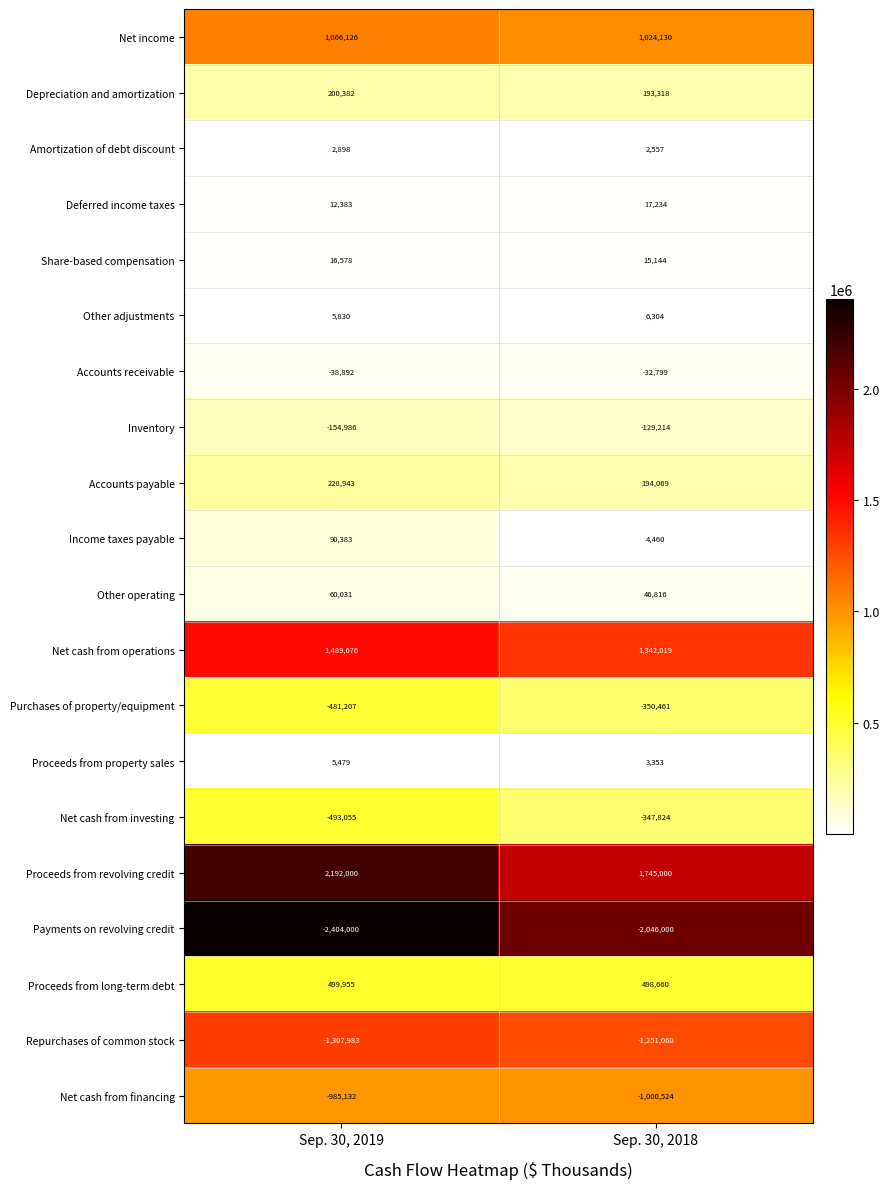

Between Sep. 30, 2019 and Sep. 30, 2018, which series saw the biggest shift?

Proceeds from revolving credit